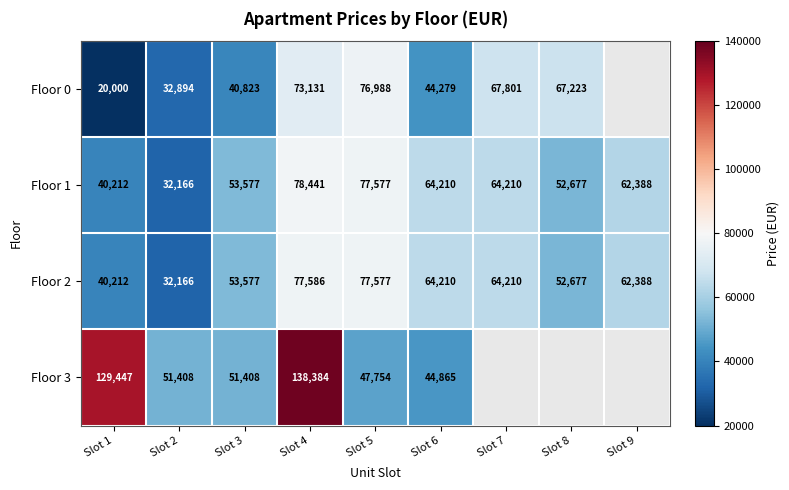

The value of Floor 2 at Slot 6 is 12935. True or false?

False